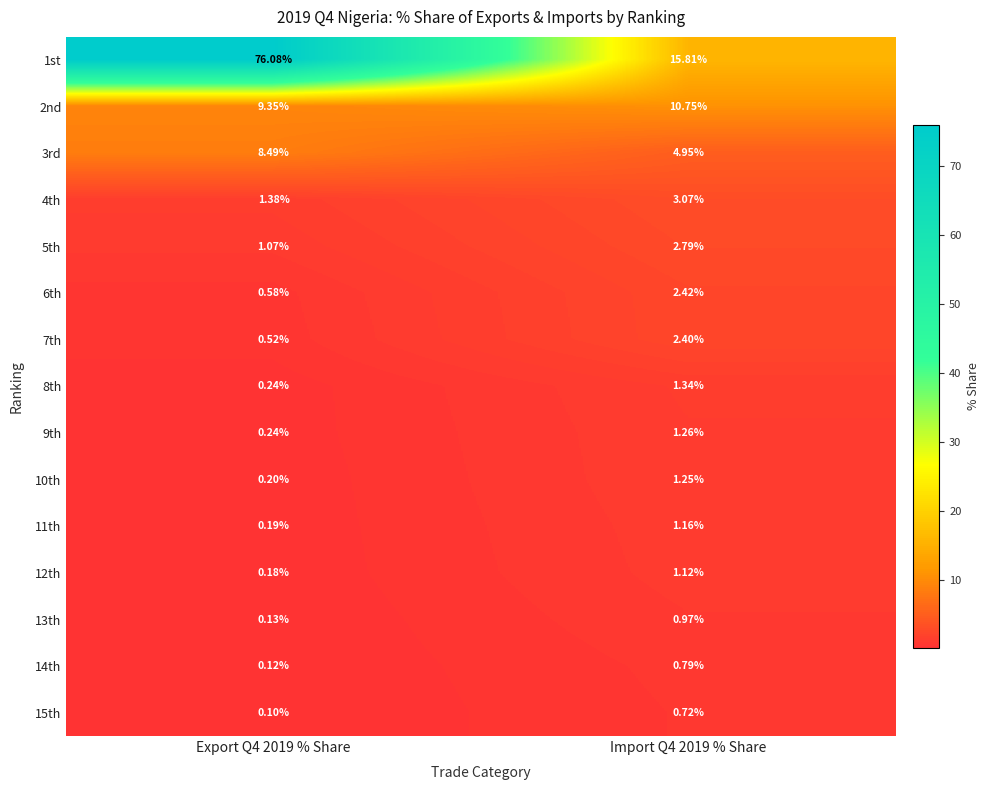

At which category is the sum across all series the highest?

Export Q4 2019 % Share